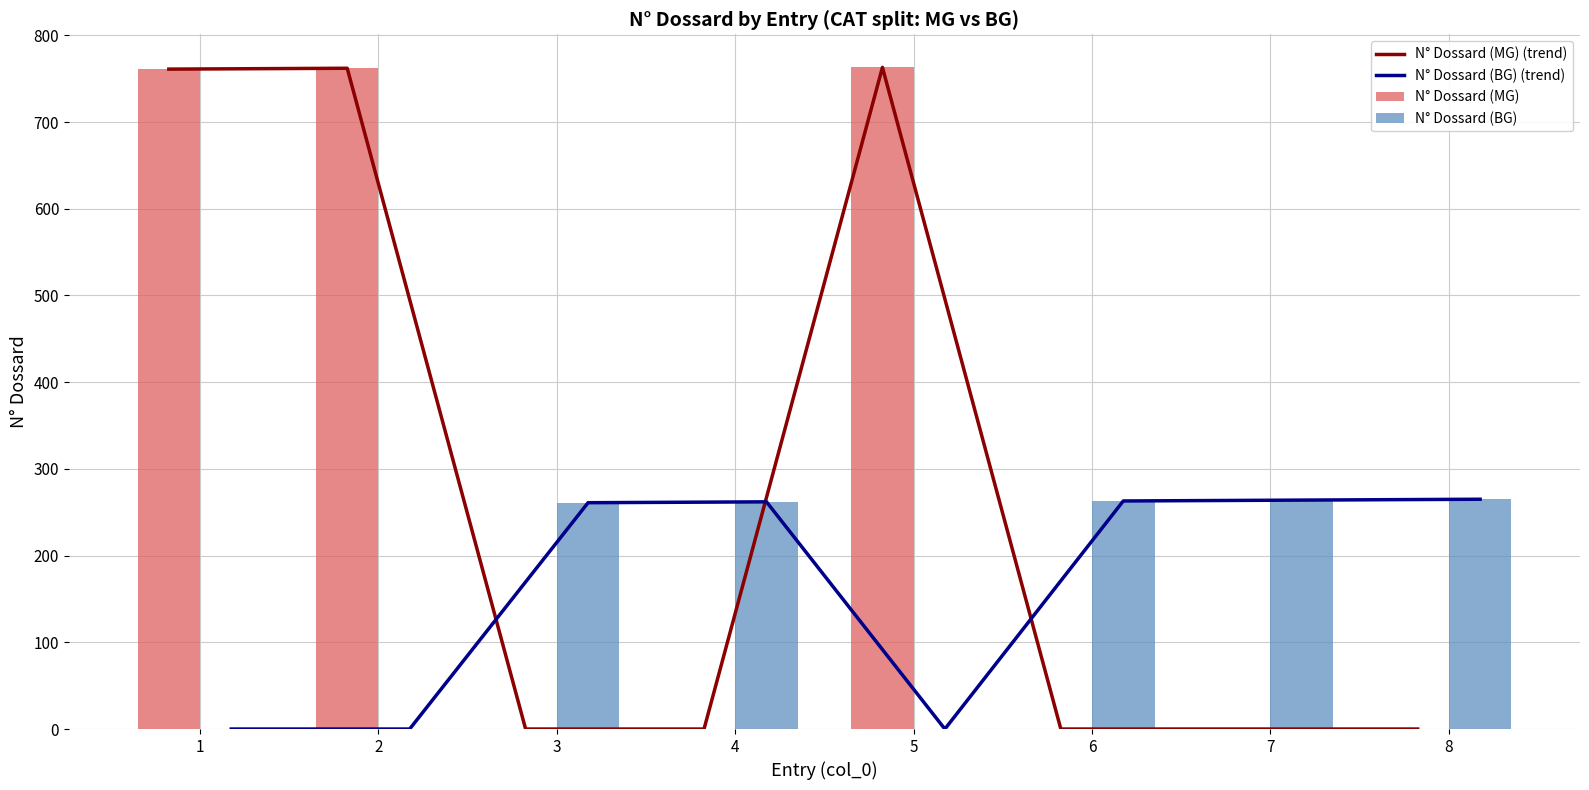

True or false: N° Dossard (MG) has a value of -287 at 7.

False